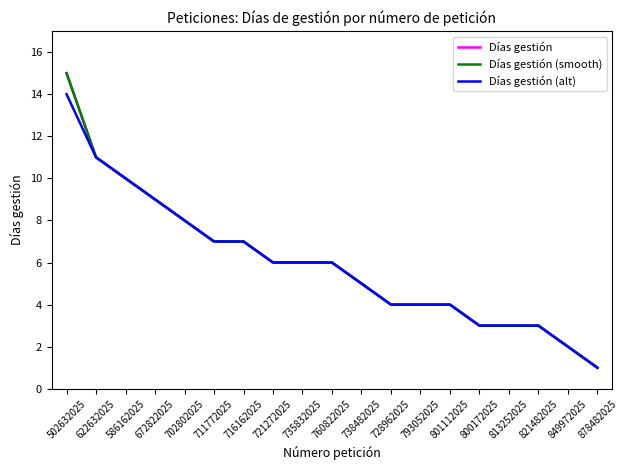

True or false: Días gestión (alt) and Días gestión cross at least once.

False